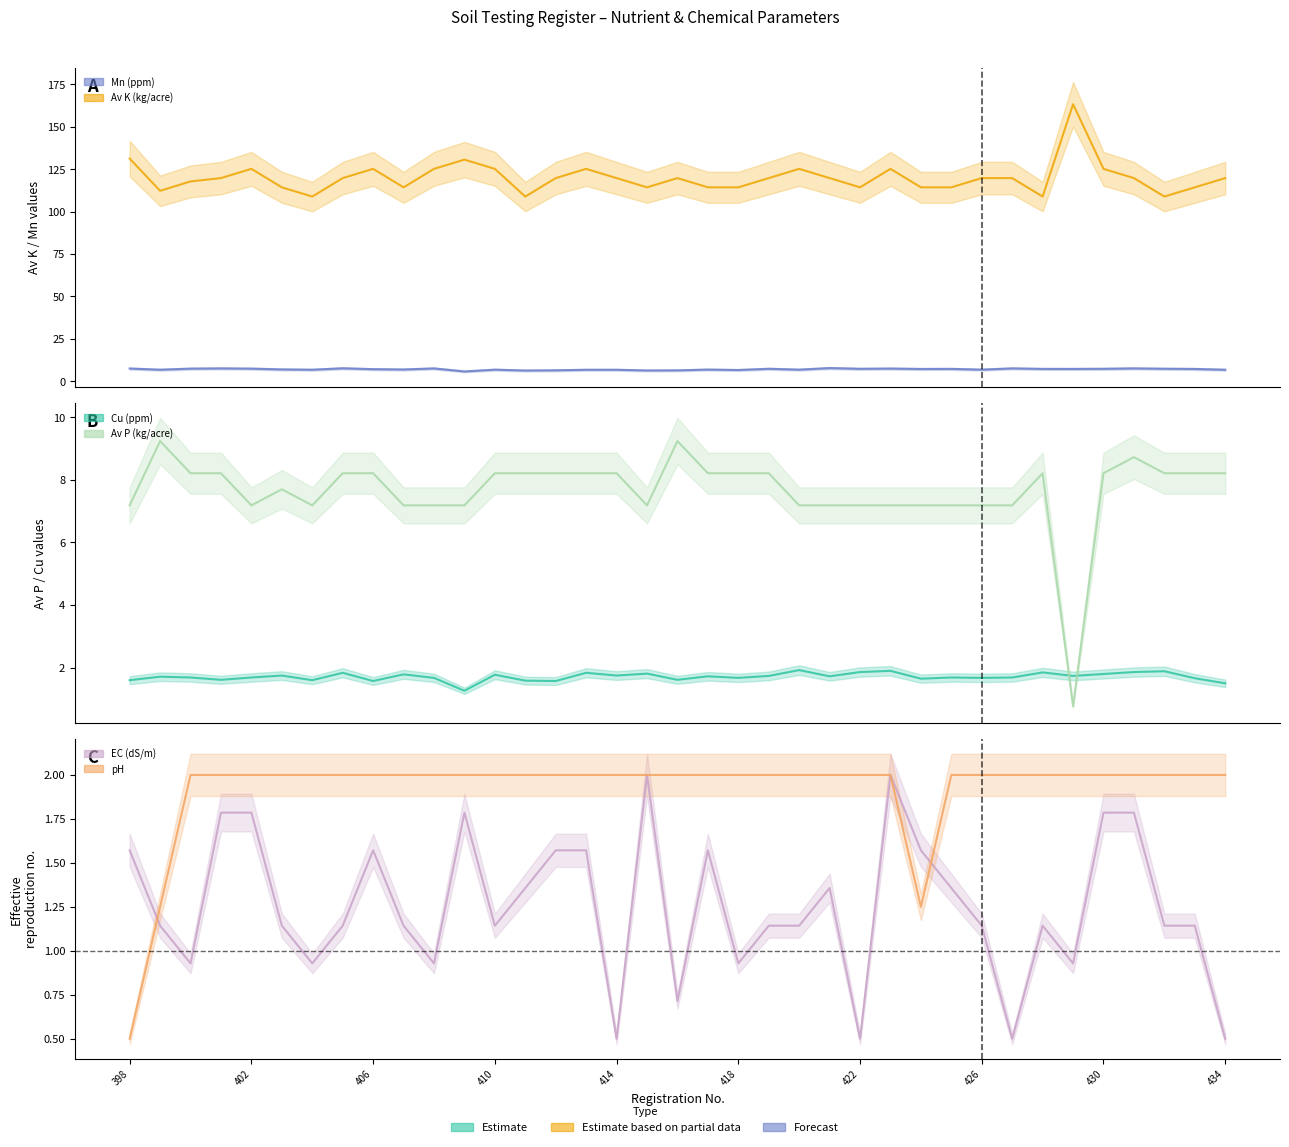

Between which two adjacent categories do pH and EC (dS/m) first intersect?

398 and 399